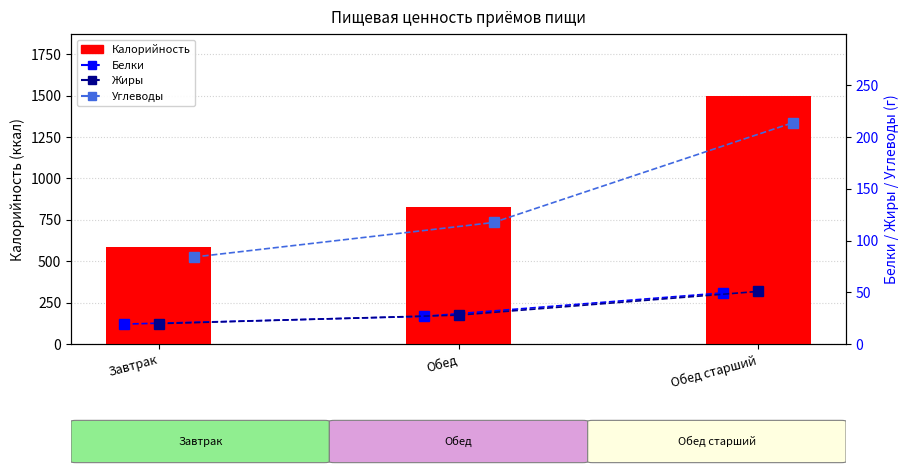

Between Обед and Обед старший, which series saw the biggest shift?

Калорийность